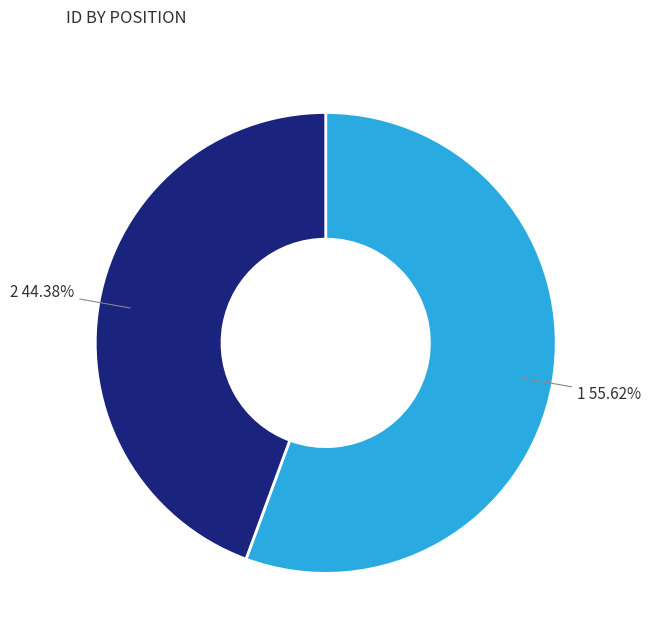

Is there a majority slice in this chart?

Yes